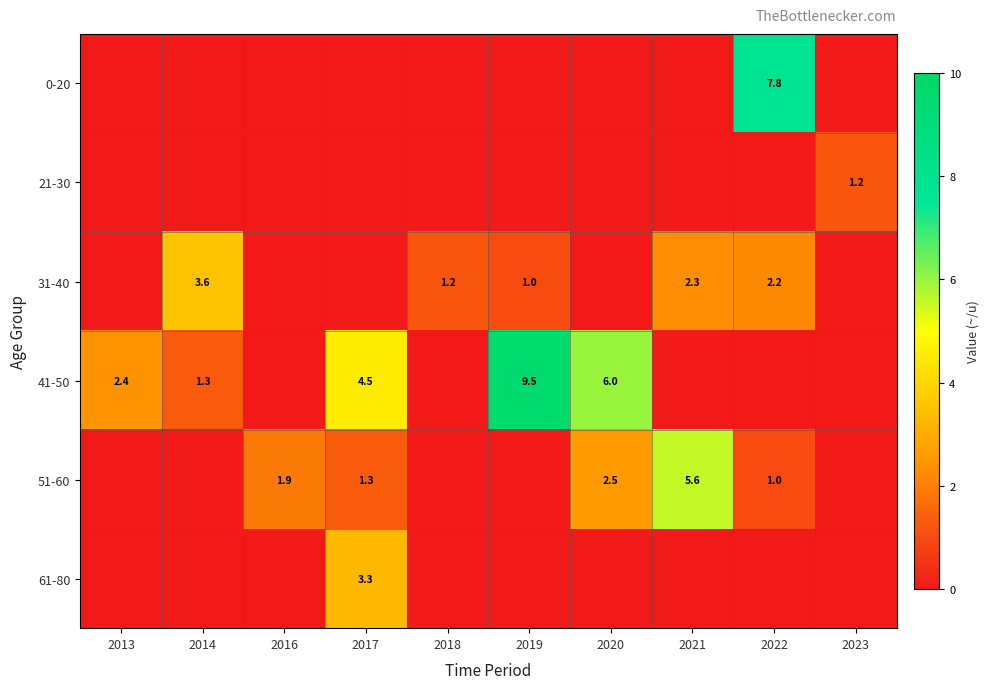

At which category is the sum across all series the highest?

2022